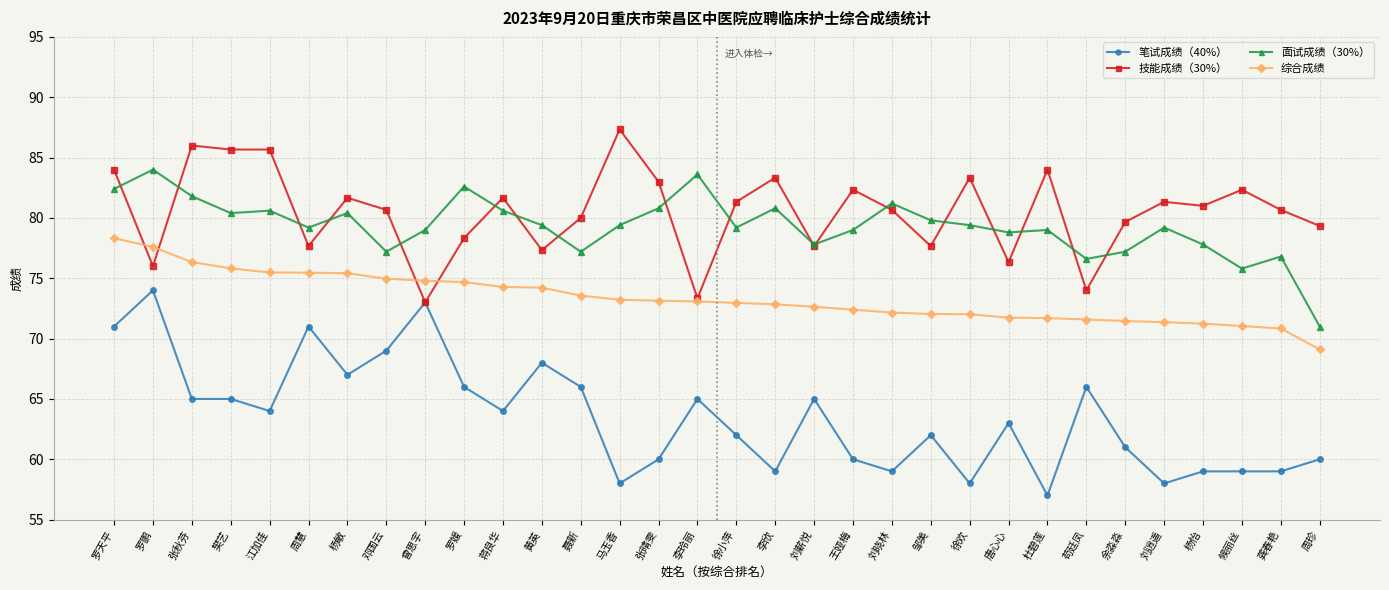

Which series has the largest total across all categories?

技能成绩（30%）